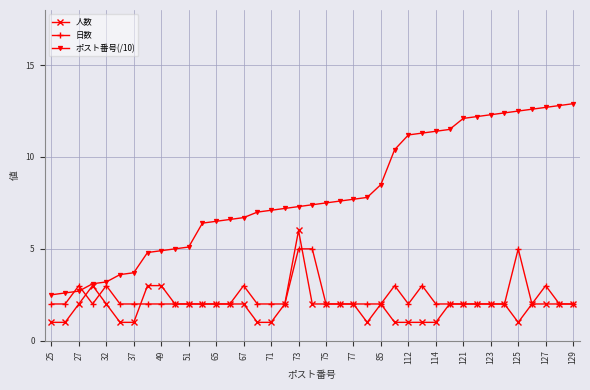

What is the value of the ポスト番号(/10) point at the 32nd from the left?

12.2